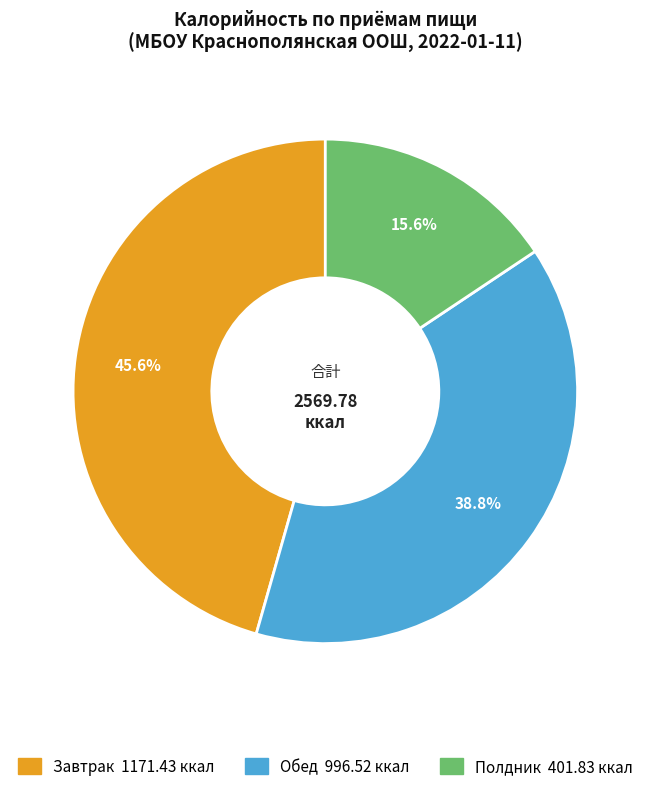

What is the smallest slice in the pie chart?

Полдник